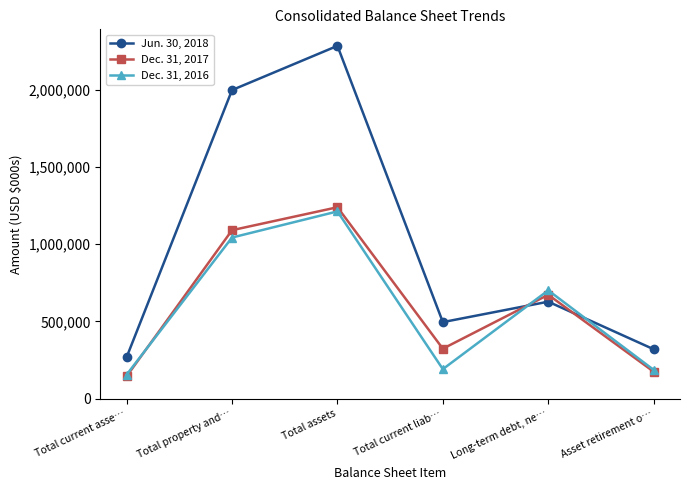

Rank the series by their maximum value, from lowest to highest.

Dec. 31, 2016, Dec. 31, 2017, Jun. 30, 2018